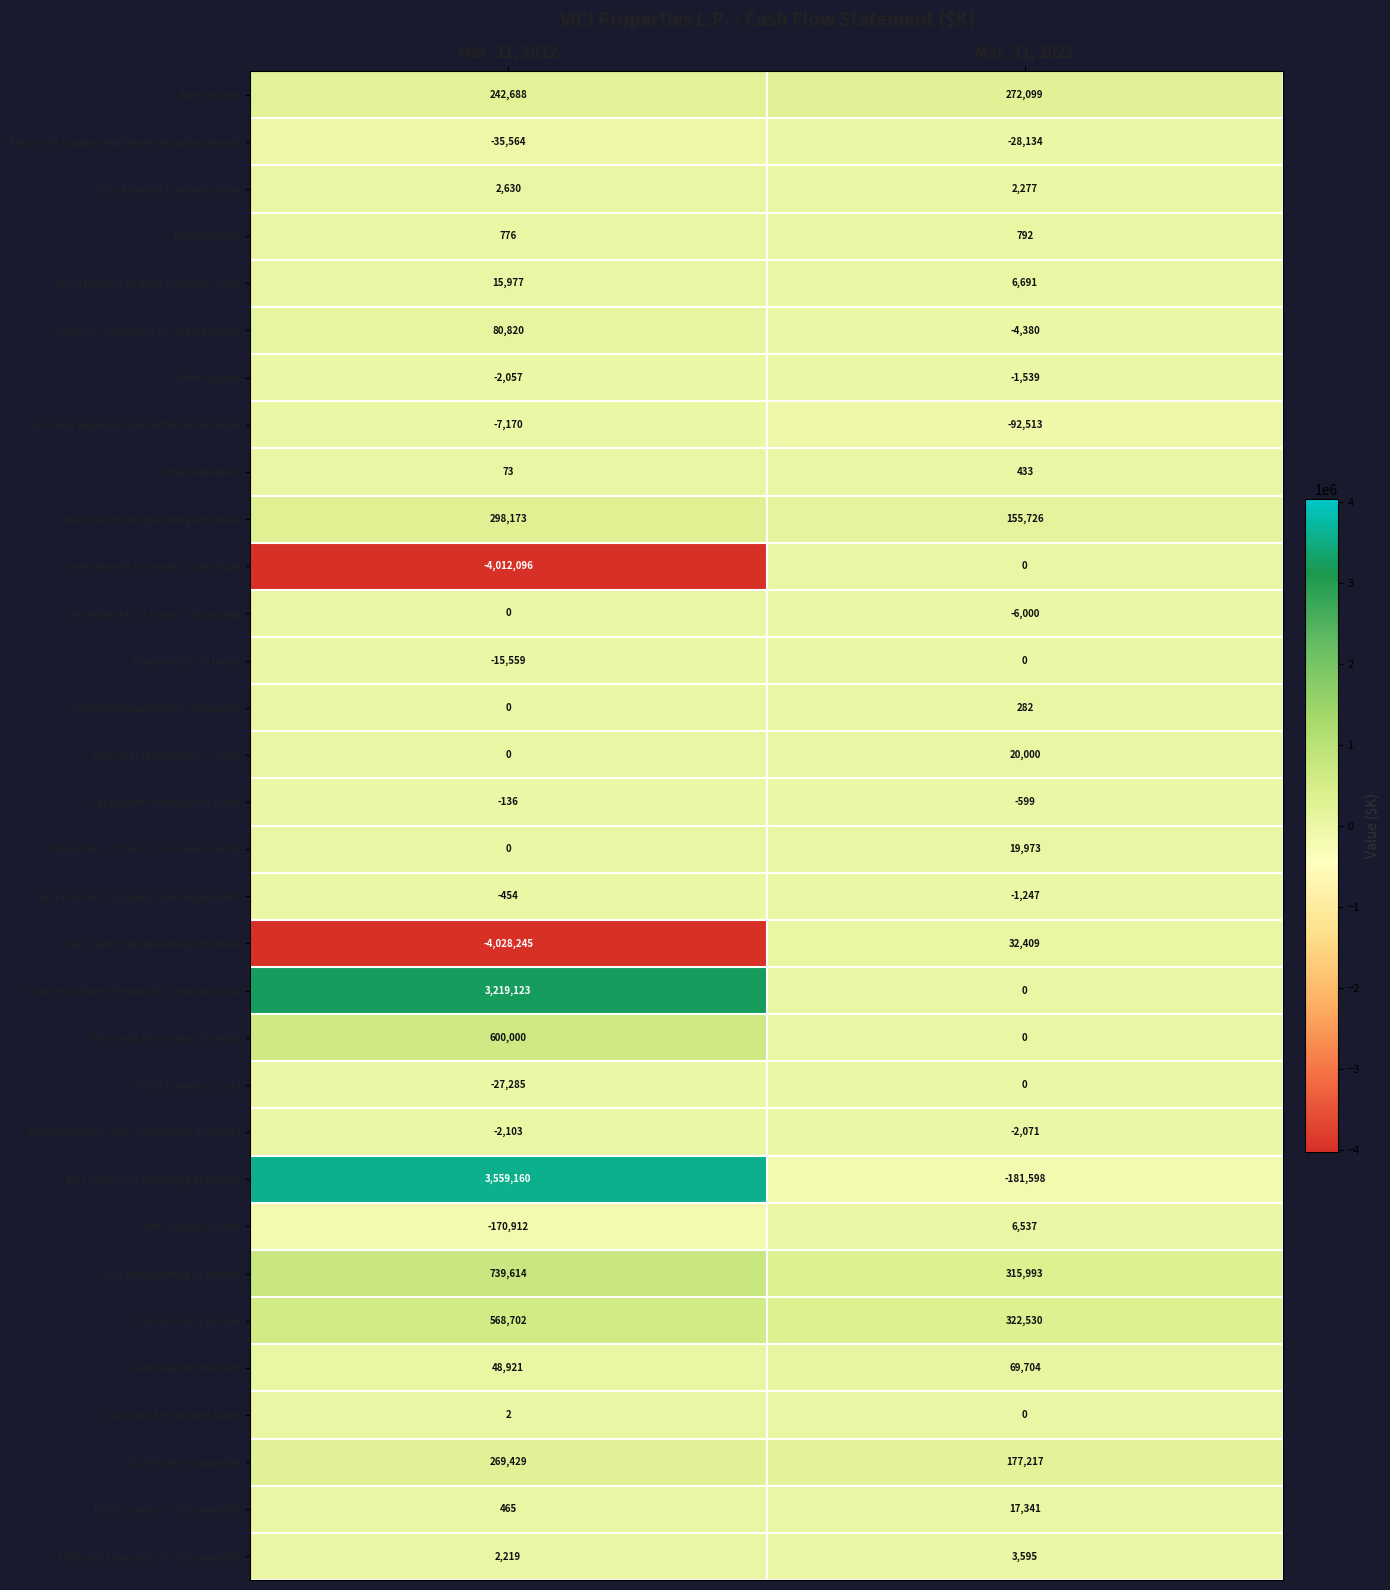

What is the greatest value displayed?

3559160